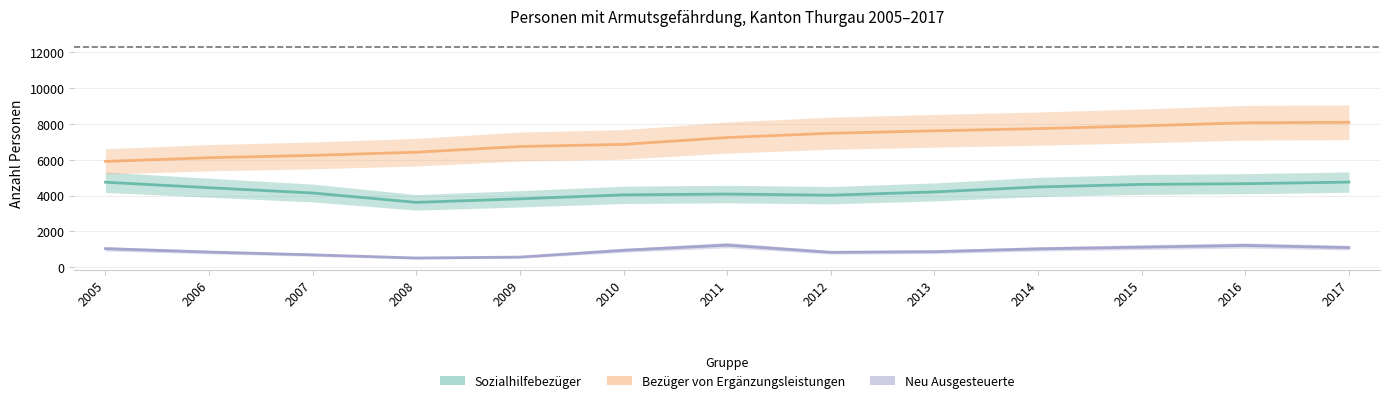

List the series in order of their peak value, highest first.

Bezüger von Ergänzungsleistungen, Sozialhilfebezüger, Neu Ausgesteuerte